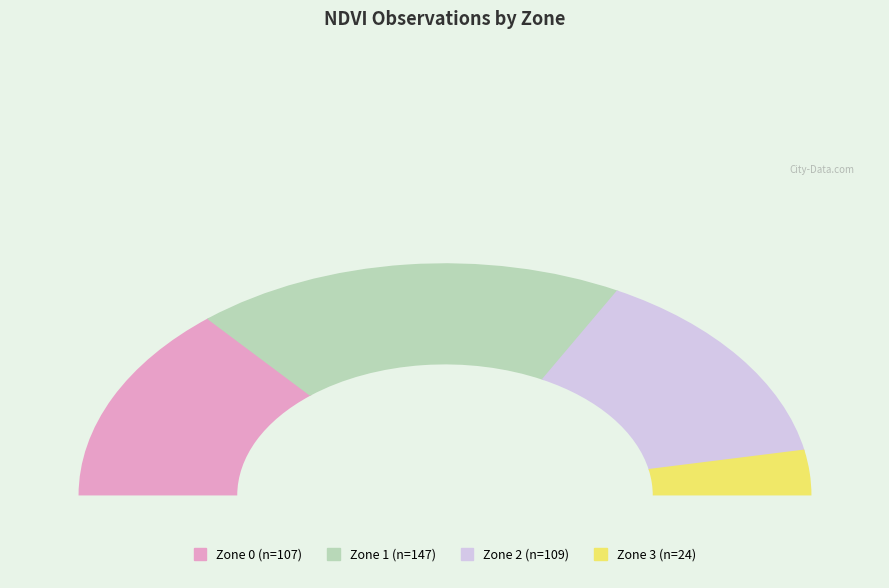

True or false: Zone 0 accounts for 28% of the total.

True